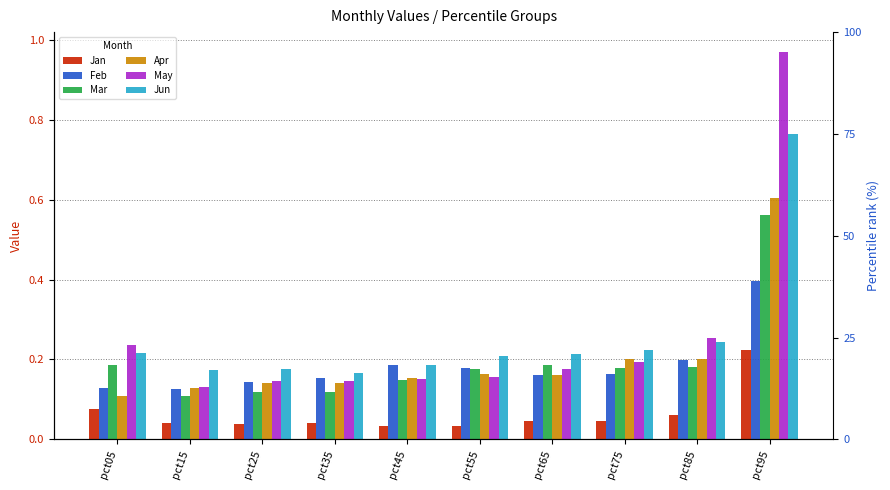

What is the total value across all series at pct85?

1.1